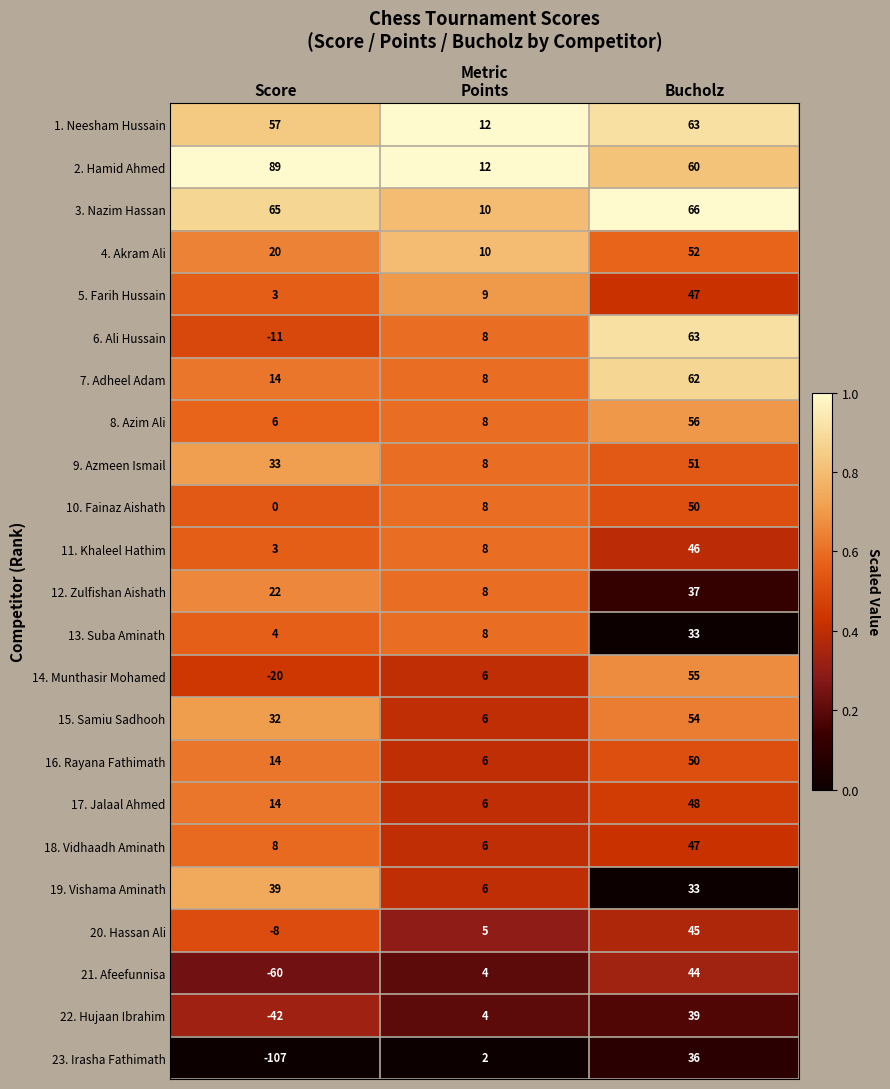

What is the maximum value for 21. Afeefunnisa?

44